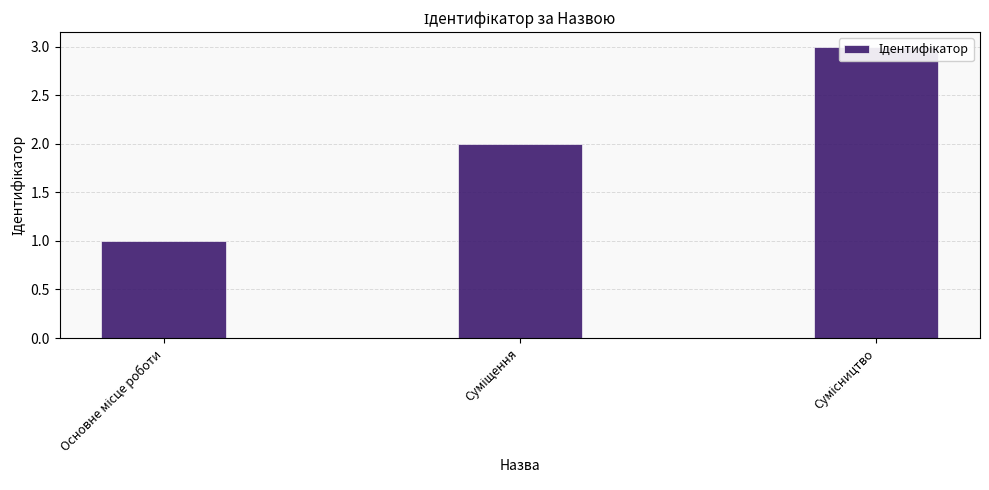

What is the difference between the values at Основне місце роботи and Сумісництво?

2